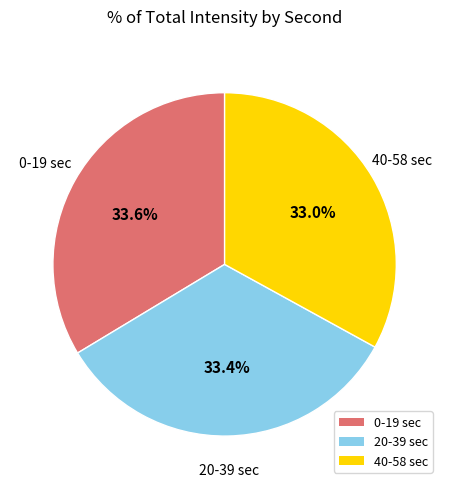

Combined, what portion of the pie is 20-39 sec and 40-58 sec?

66.4%